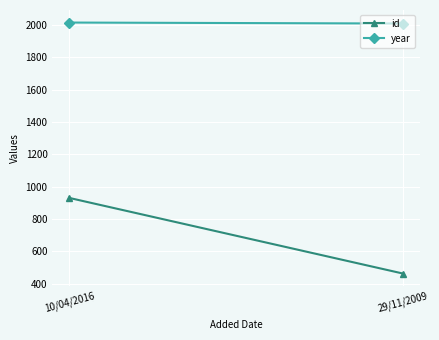

Reading left to right, what are all the values shown in this chart?

id: 931	463
year: 2015	2009